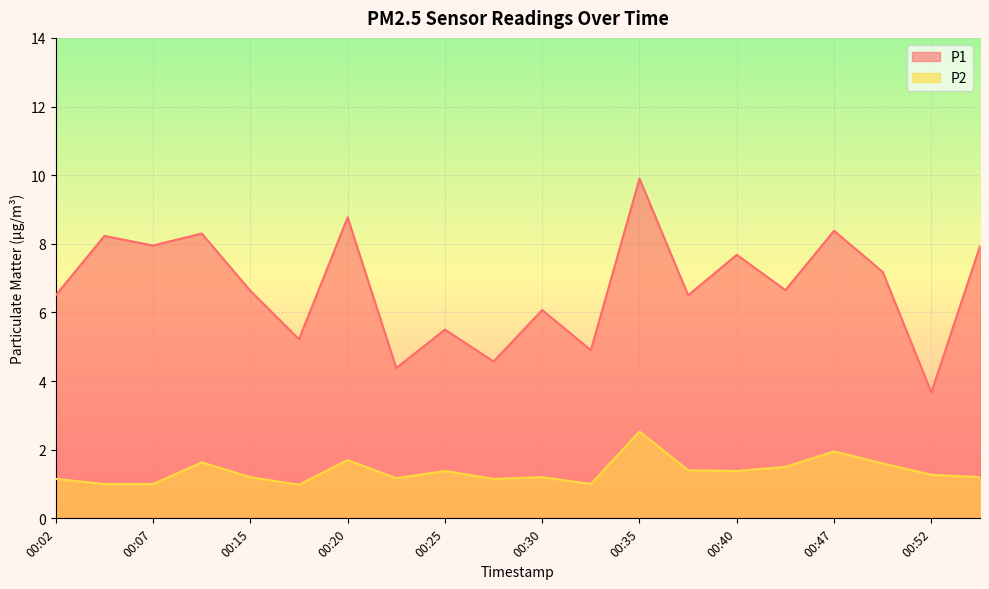

Rank the series by their maximum value, from highest to lowest.

P1, P2